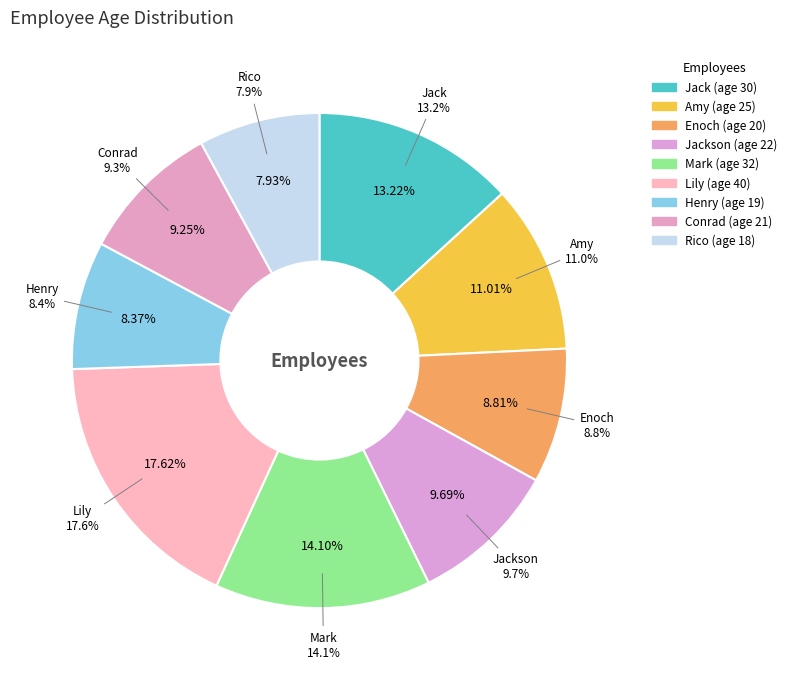

Does Mark represent more than half of the total?

No